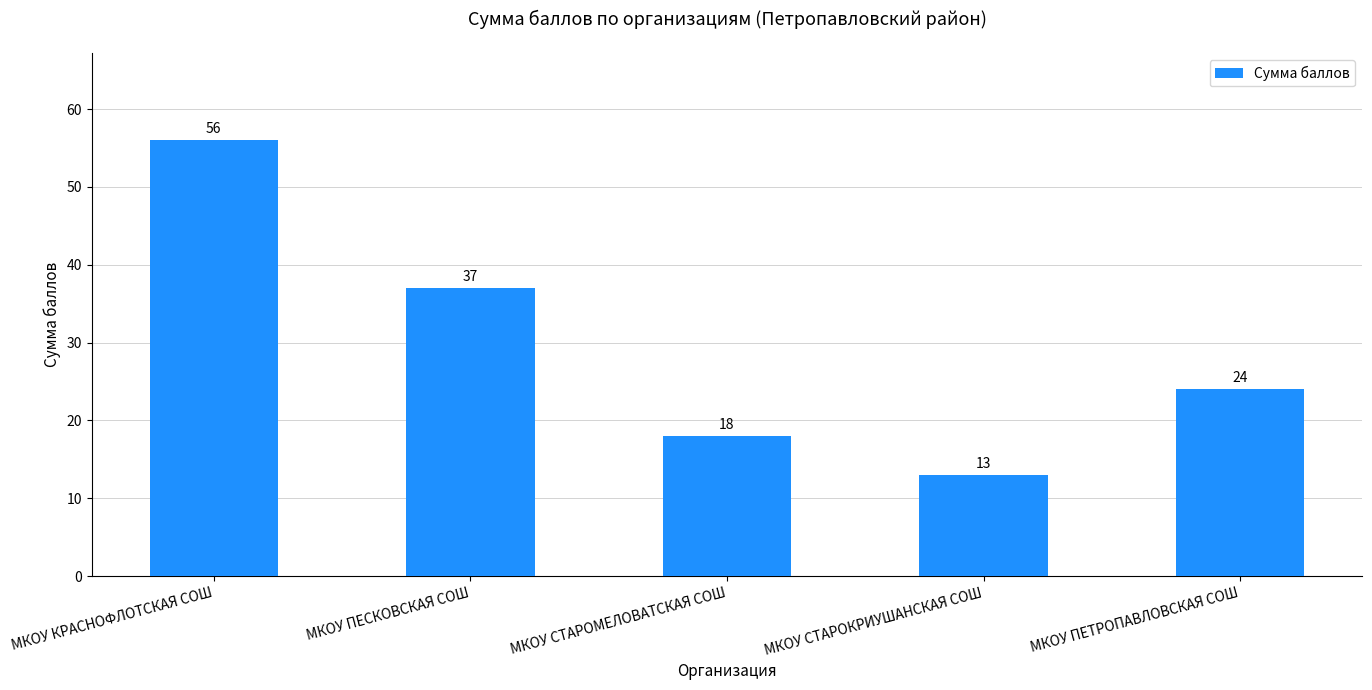

What is the label of the 1st bar from the right?

МКОУ ПЕТРОПАВЛОВСКАЯ СОШ